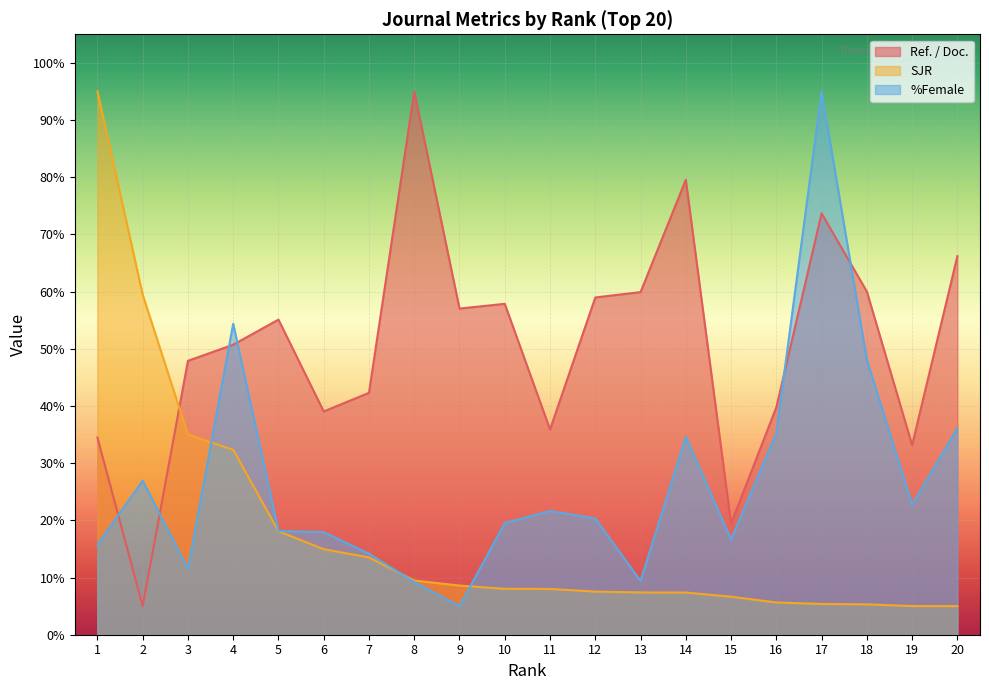

The %Female series shows 97.0 at 4. True or false?

False